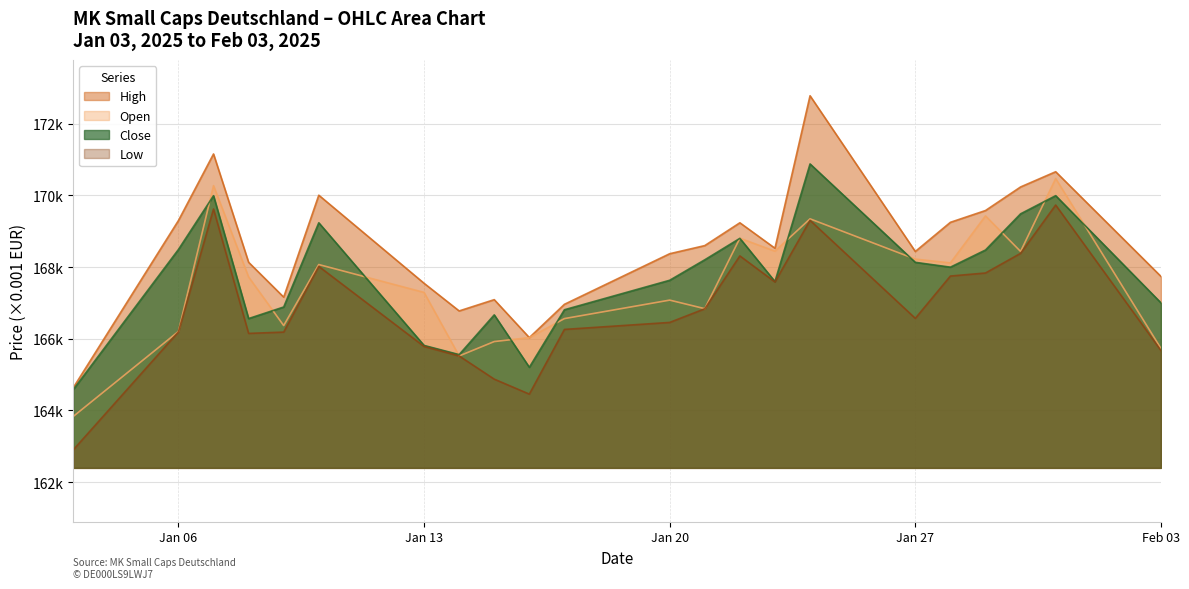

What are all the series names shown in the legend?

High, Open, Close, Low